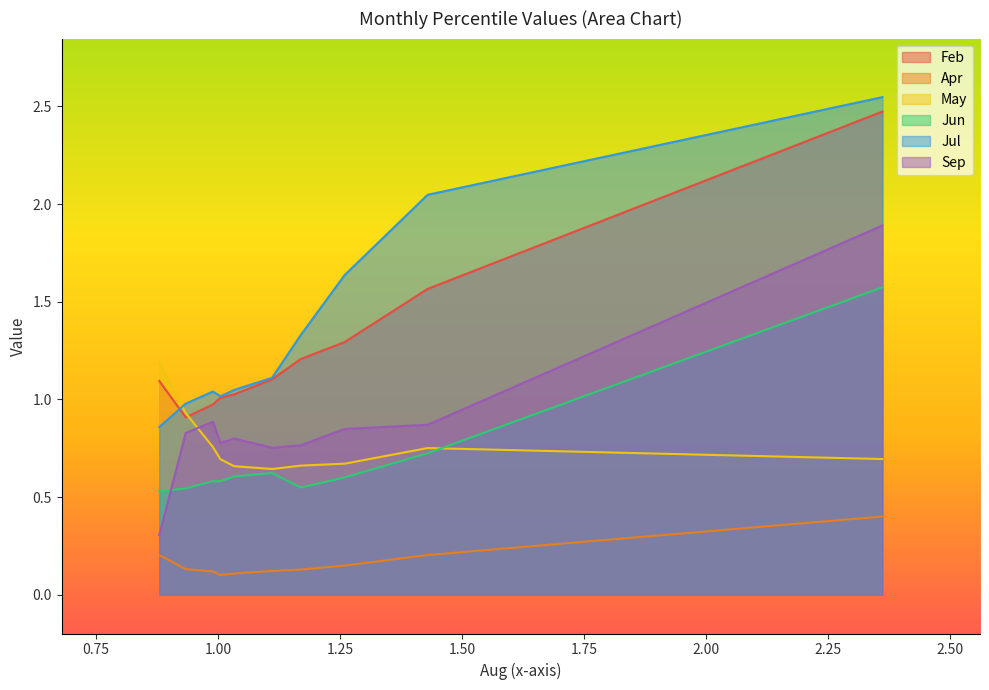

True or false: Sep has a value of 0.9 at pct05.

False